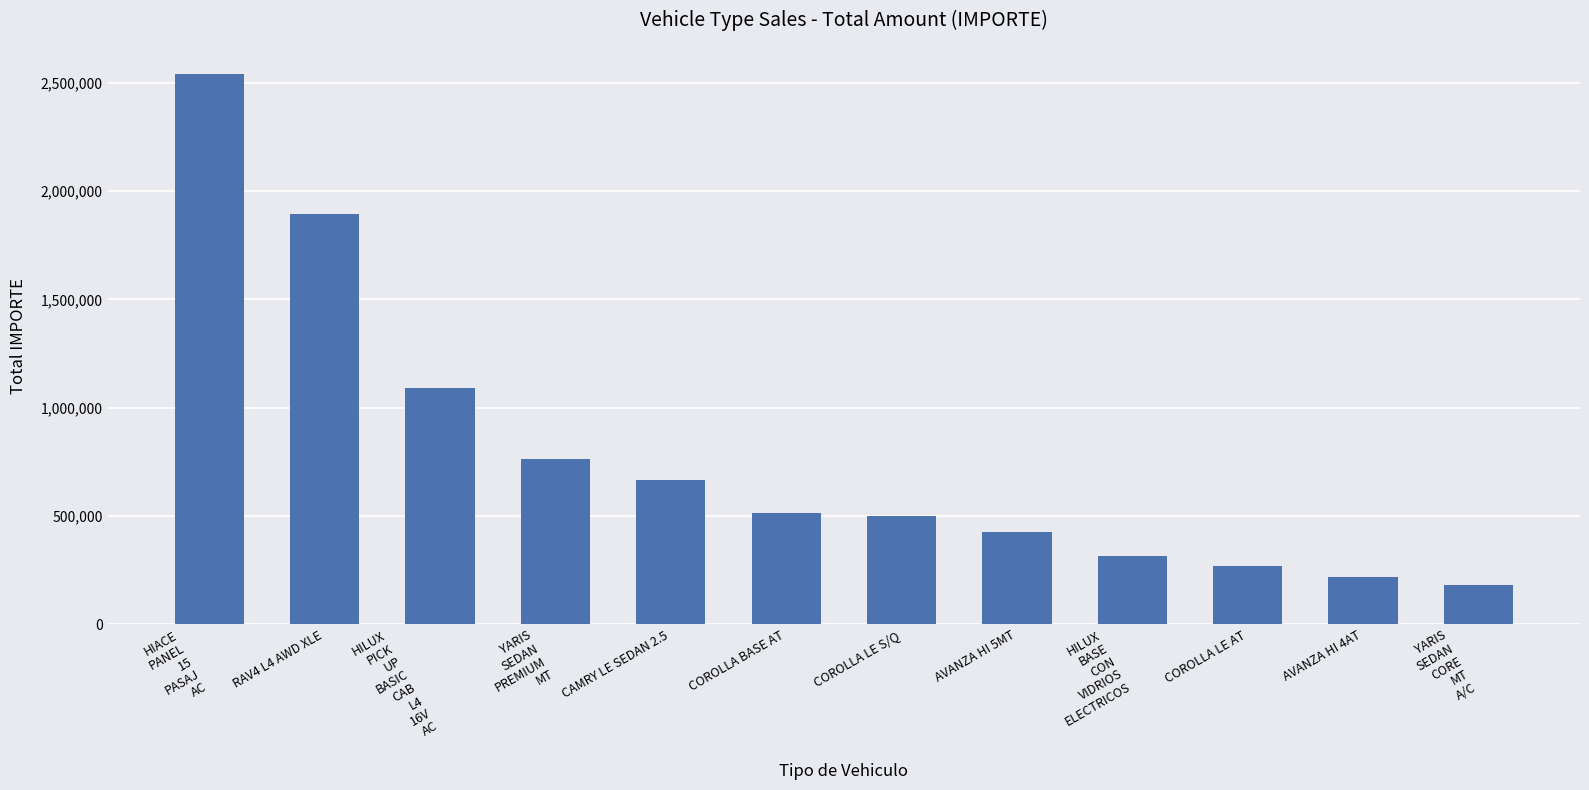

Reading left to right, extract all data points from this chart.

HIACE
PANEL
15
PASAJ
AC=2538160	RAV4 L4 AWD XLE=1893800	HILUX
PICK
UP
BASIC
CAB
L4
16V
AC=1091200	YARIS
SEDAN
PREMIUM
MT=764400	CAMRY LE SEDAN 2.5=663800	COROLLA BASE AT=512100	COROLLA LE S/Q=500000	AVANZA HI 5MT=425800	HILUX
BASE
CON
VIDRIOS
ELECTRICOS=313600	COROLLA LE AT=268900	AVANZA HI 4AT=219800	YARIS
SEDAN
CORE
MT
A/C=180100